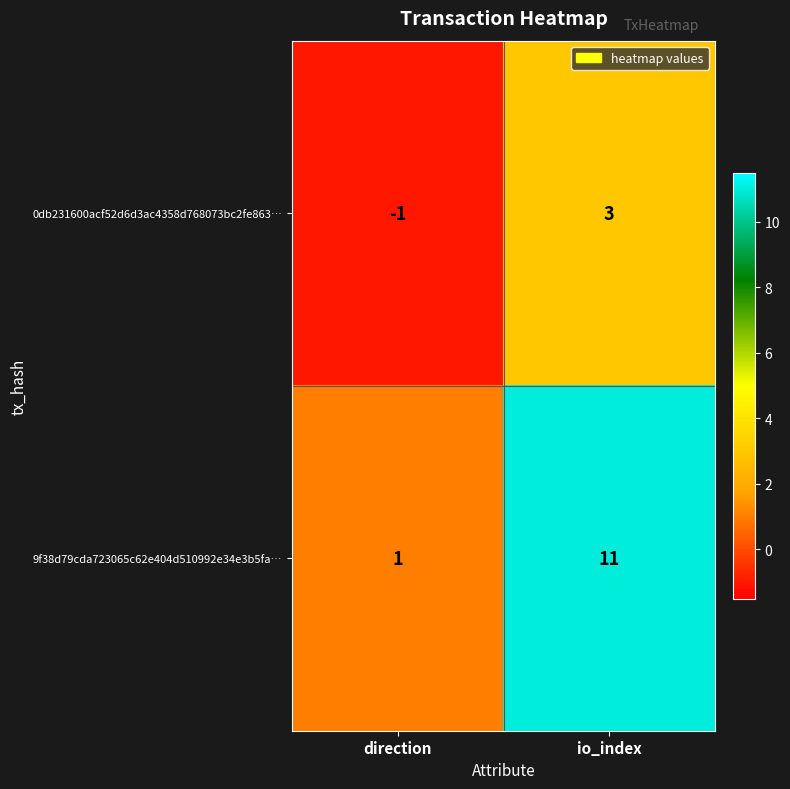

Reading left to right, extract all data points from this chart.

0db231600acf52d6d3ac4358d768073bc2fe863…: direction=-1	io_index=3
9f38d79cda723065c62e404d510992e34e3b5fa…: direction=1	io_index=11